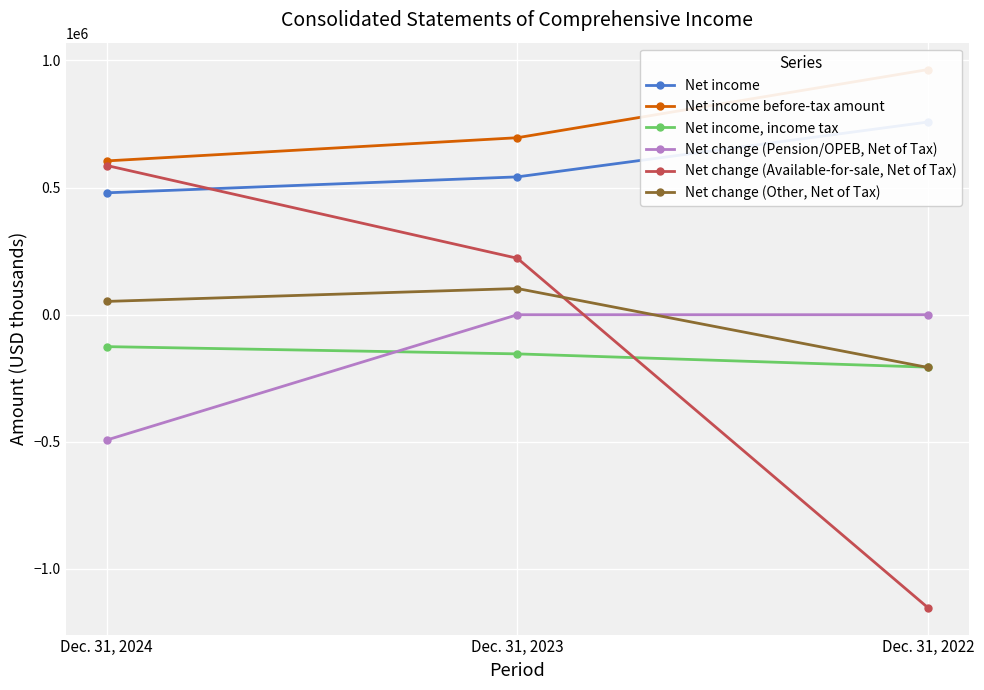

What value does the Net income before-tax amount series have at Dec. 31, 2023, to the nearest 100?

696200